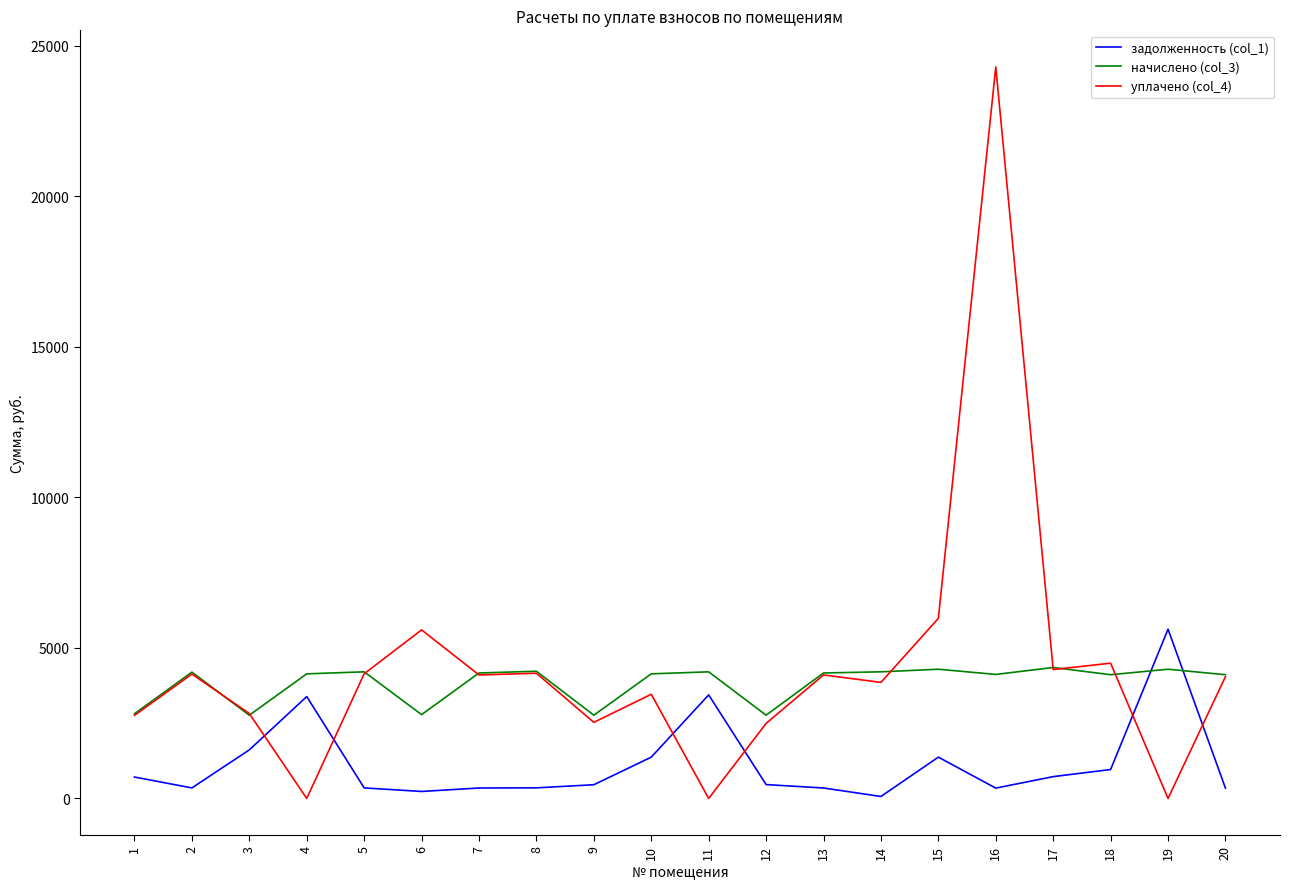

The задолженность (col_1) series shows 1371.9 at 10. True or false?

True